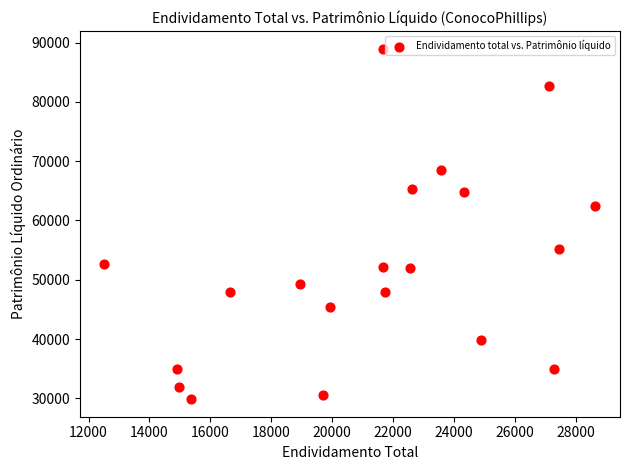

What is the range of X values (max minus min)?

16137